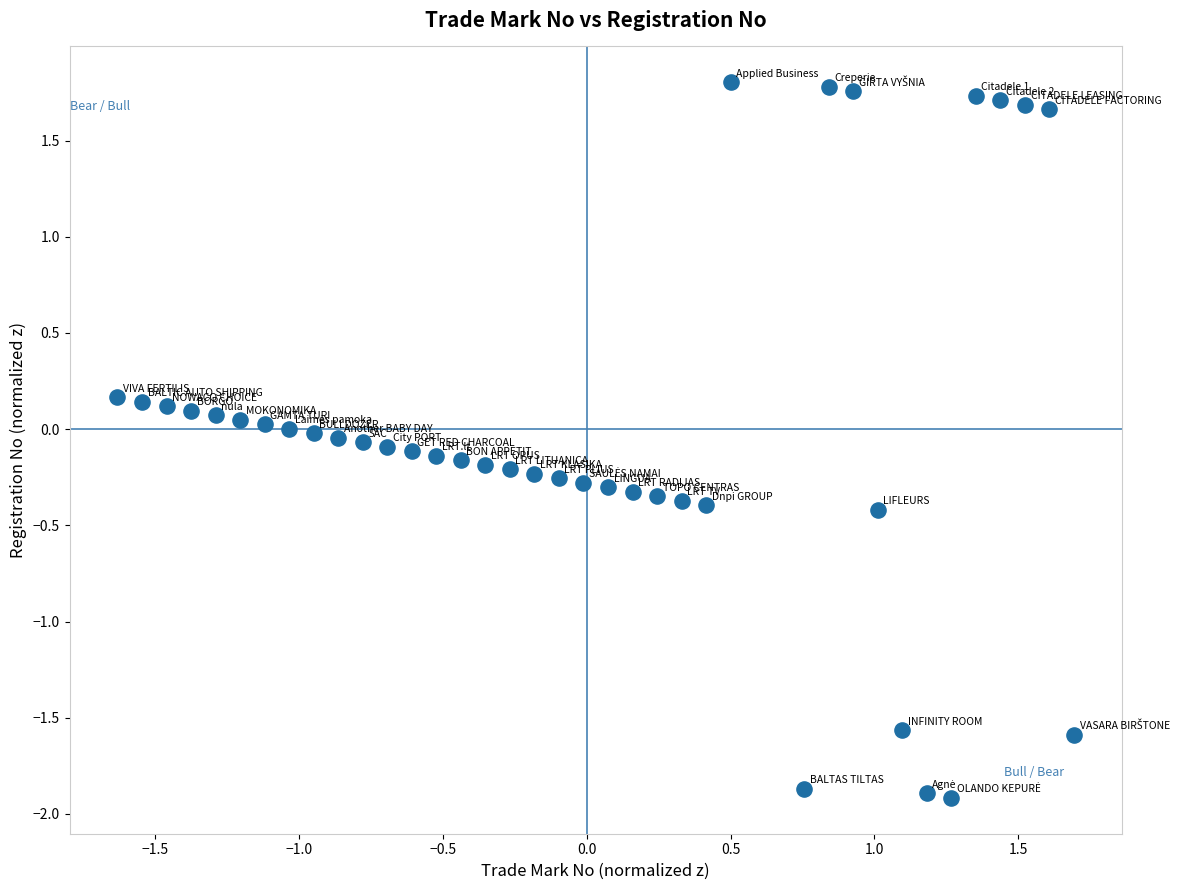

What is the range of Y values (max minus min)?

3.7